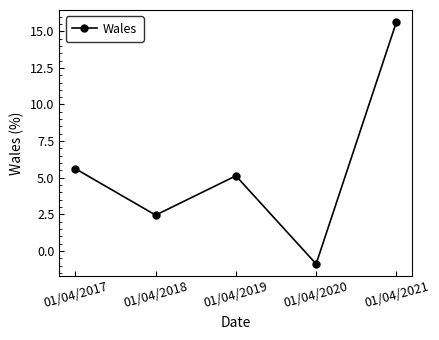

At which label does the data first exceed 5?

01/04/2017